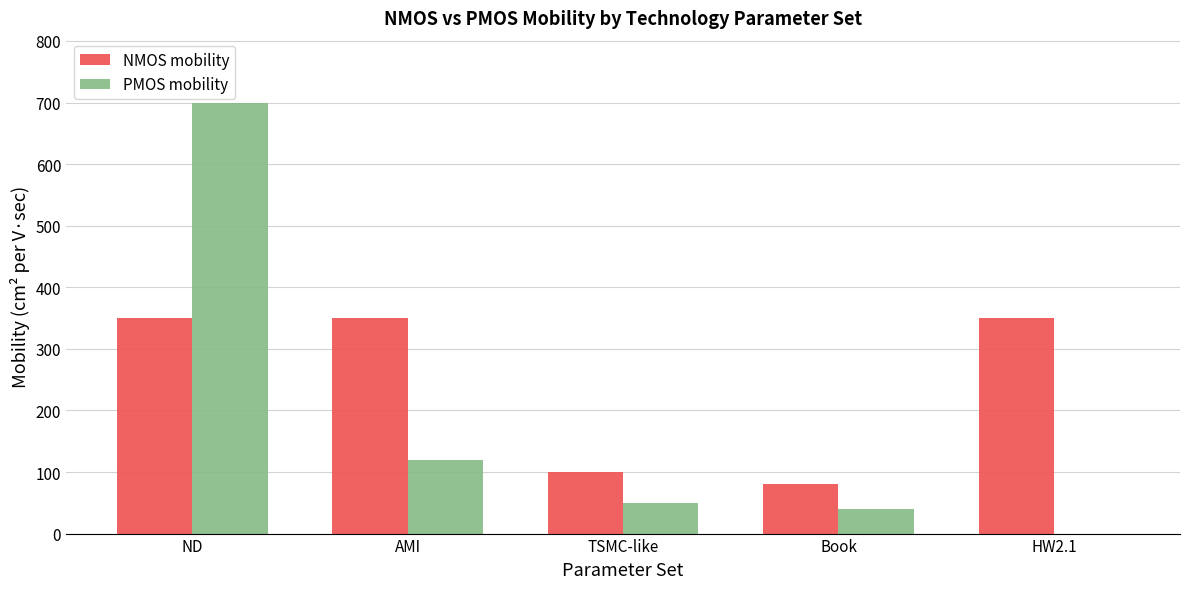

What is the greatest value displayed?

700